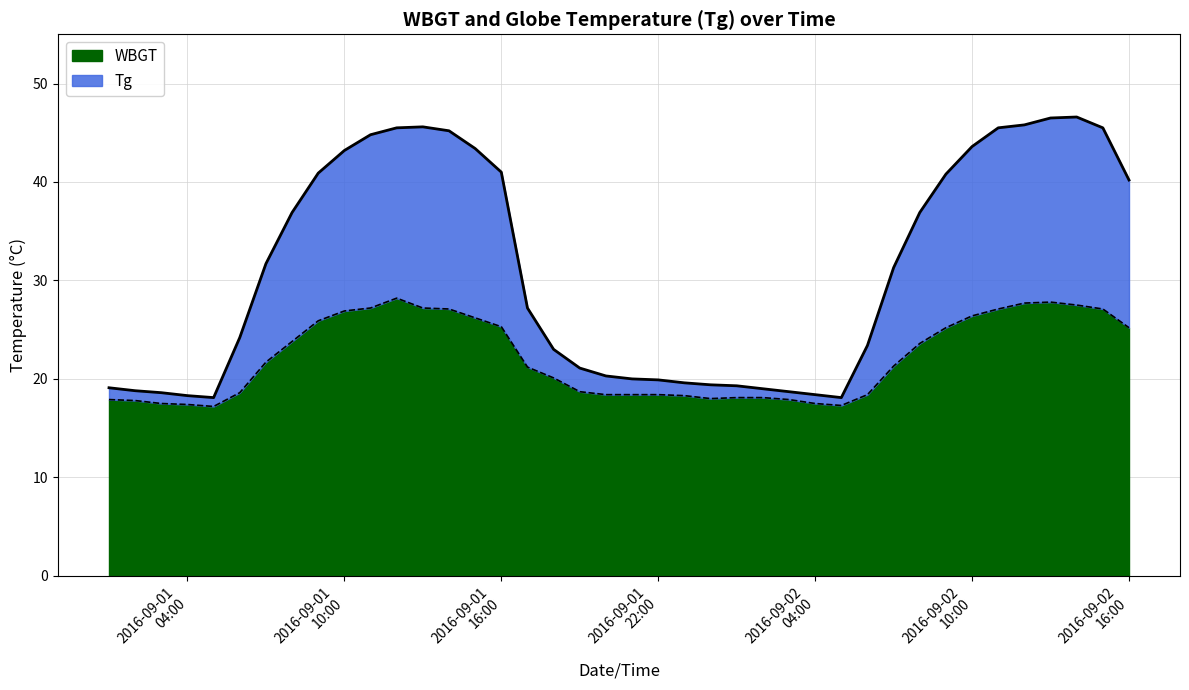

What is the sum of all Tg values?

1245.4